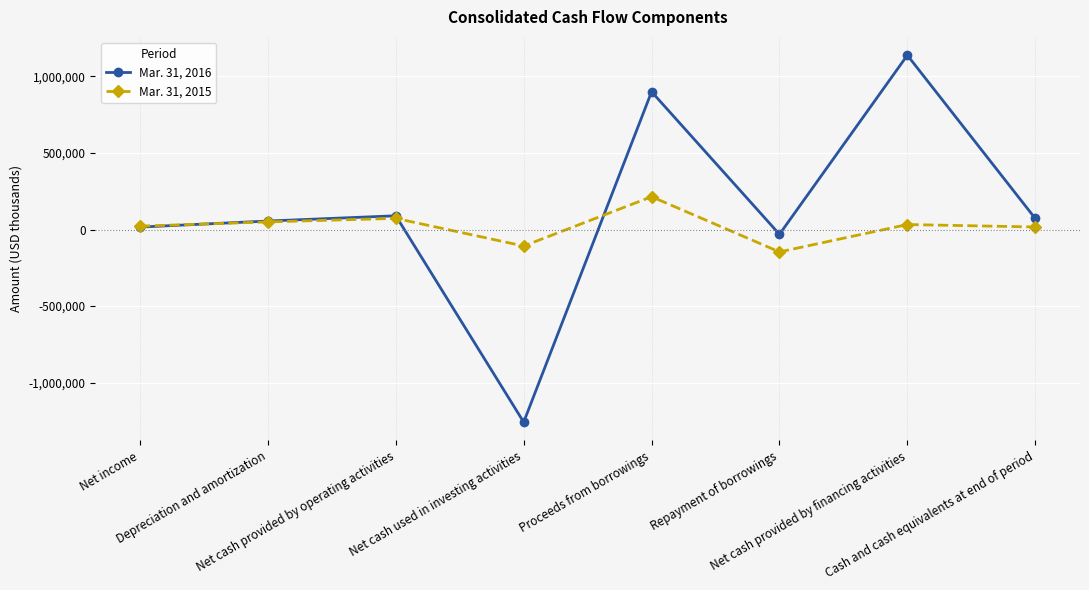

What is the sum of the Mar. 31, 2015 values at Repayment of borrowings and Cash and cash equivalents at end of period?

-129585